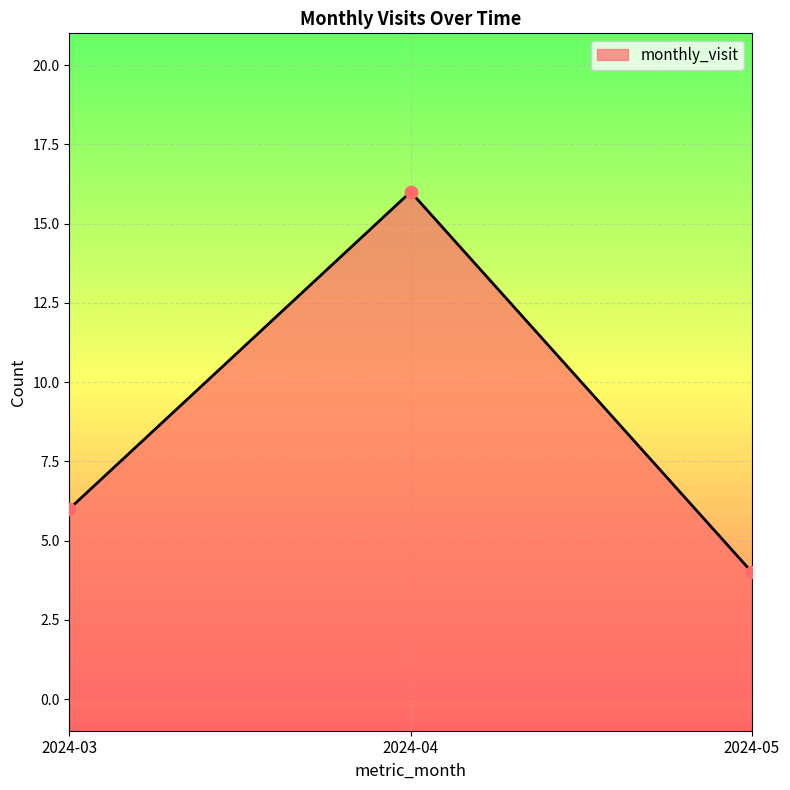

What is the change in value from 2024-03 to 2024-05?

-2